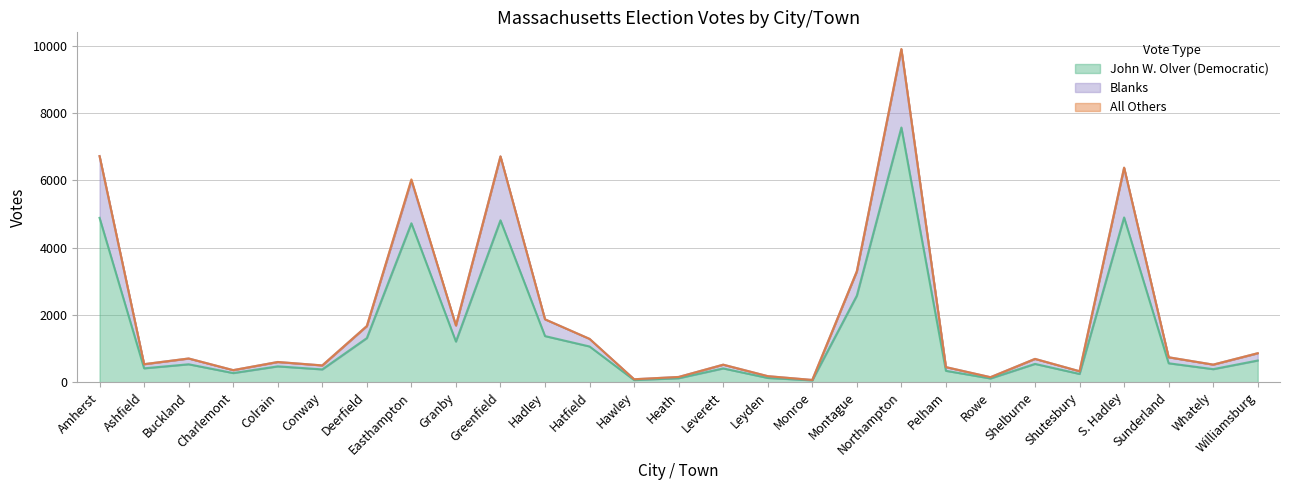

How many interior local valleys does the Blanks series have?

9